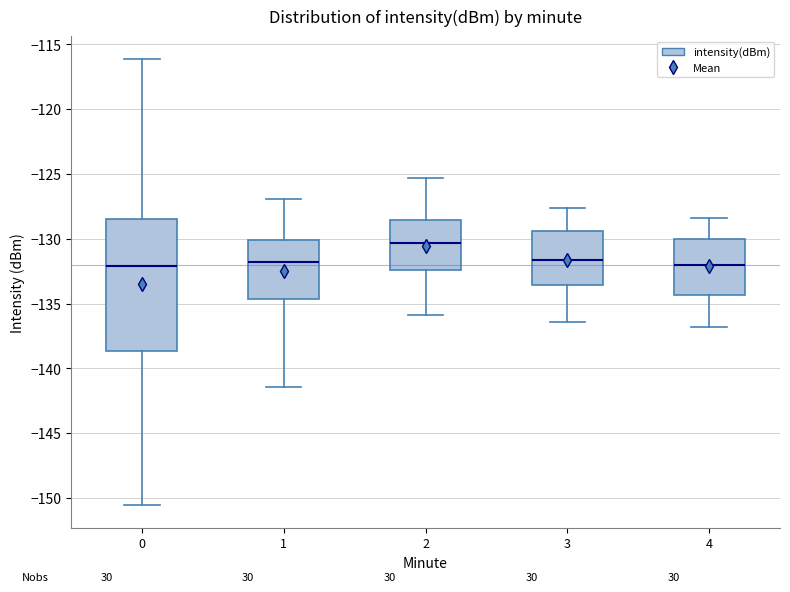

Reading left to right, read every box against the y-axis: the position of its median line, the range the box covers, and the ends of its whiskers. The values are not printed on the chart, so give them approximately, as read against the axis.

0: median -132.0, box -138.5 to -128.5, whiskers -150.5 to -116.0
1: median -131.5, box -134.5 to -130.0, whiskers -141.5 to -127.0
2: median -130.5, box -132.5 to -128.5, whiskers -136.0 to -125.5
3: median -131.5, box -133.5 to -129.5, whiskers -136.5 to -127.5
4: median -132.0, box -134.5 to -130.0, whiskers -137.0 to -128.5